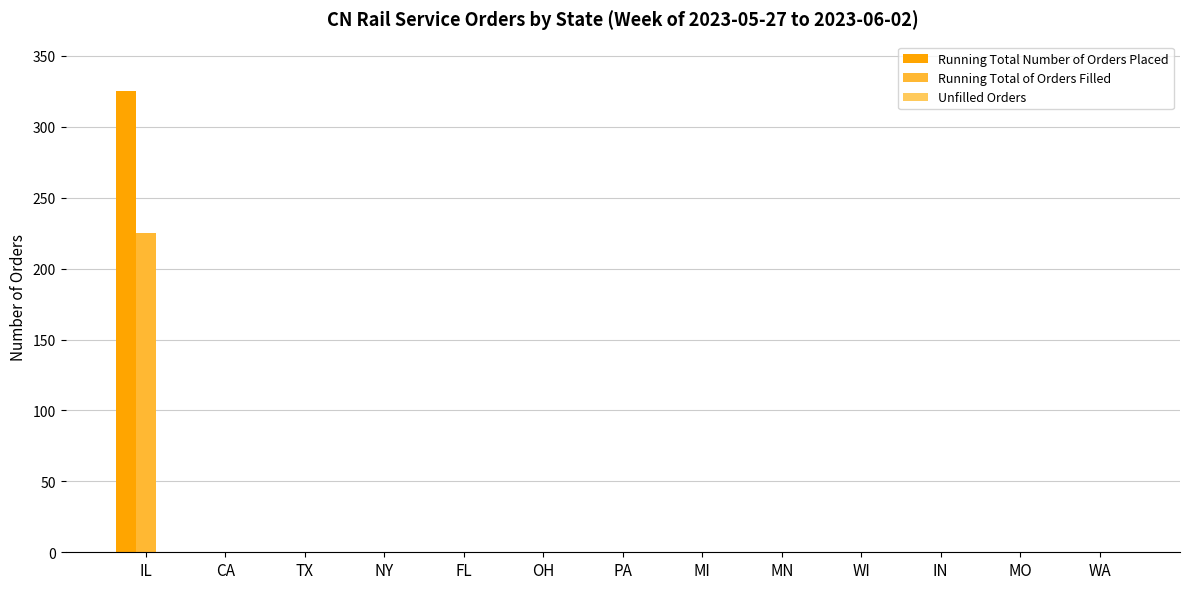

Which category has the highest value in the Running Total of Orders Filled series?

IL